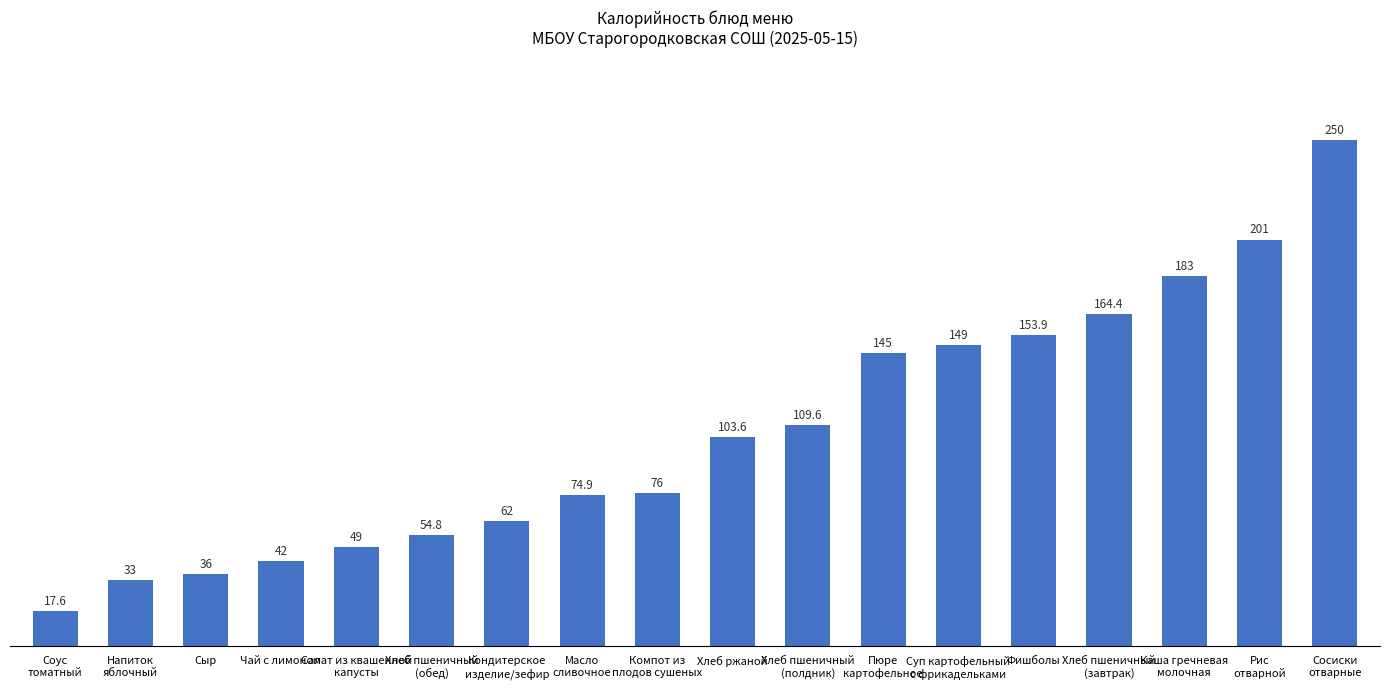

List the labels in order of value, smallest first.

Соус
томатный, Напиток
яблочный, Сыр, Чай с лимоном, Салат из квашенной
капусты, Хлеб пшеничный
(обед), Кондитерское
изделие/зефир, Масло
сливочное, Компот из
плодов сушеных, Хлеб ржаной, Хлеб пшеничный
(полдник), Пюре
картофельное, Суп картофельный
с фрикадельками, Фишболы, Хлеб пшеничный
(завтрак), Каша гречневая
молочная, Рис
отварной, Сосиски
отварные